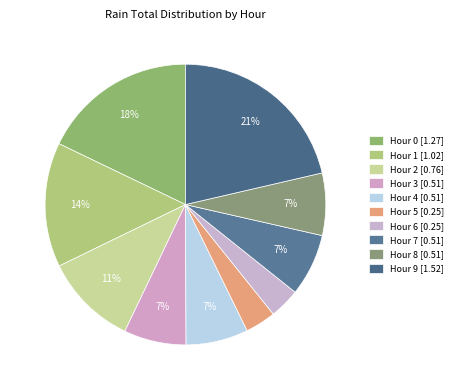

How many slices are in this pie chart?

10